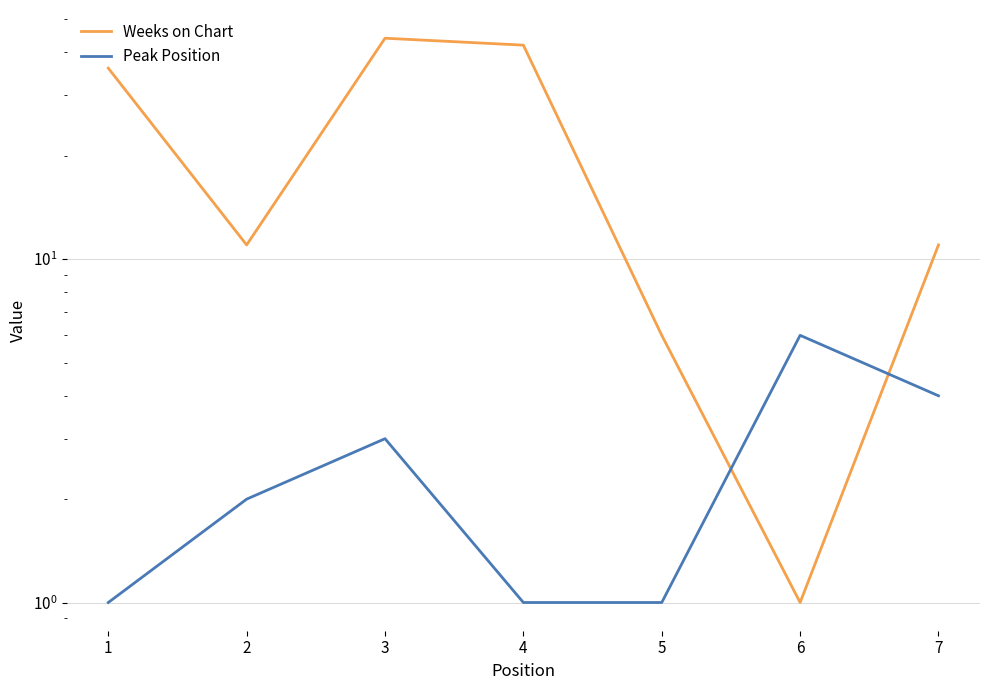

True or false: Peak Position and Weeks on Chart cross at least once.

True